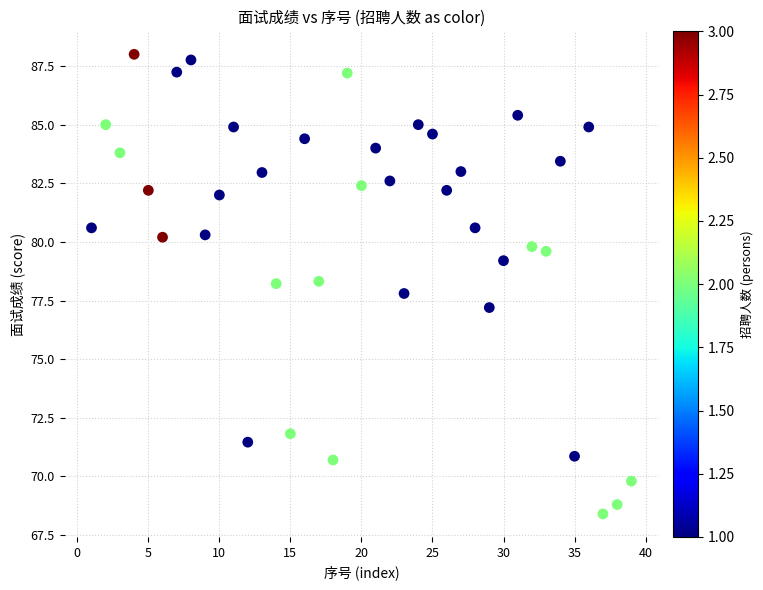

What is the range of Y values (max minus min)?

19.6